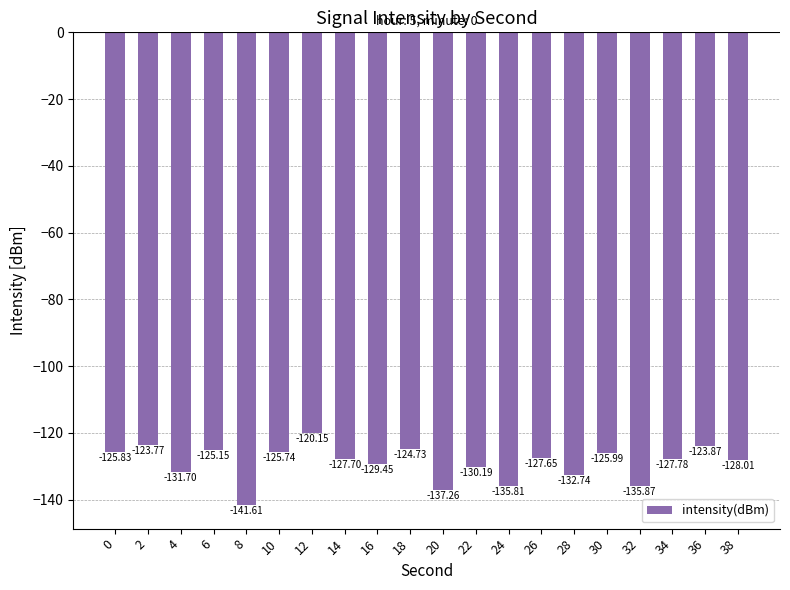

What is the change in value from 12 to 28?

-12.6